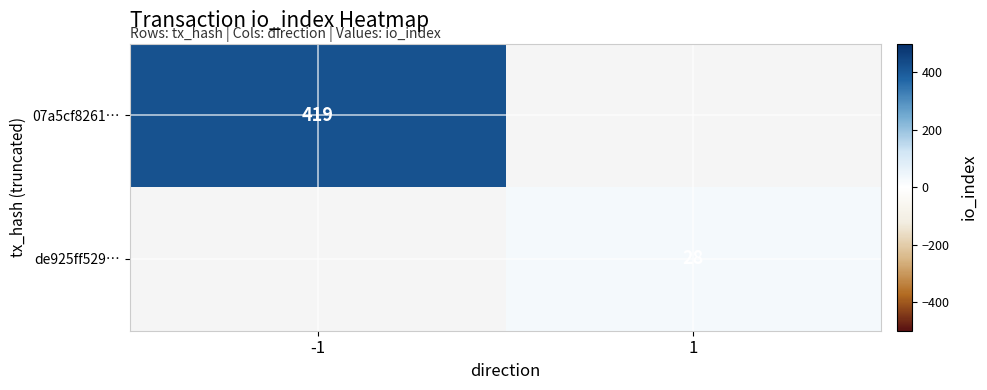

Which has a higher value, 1 or -1?

-1